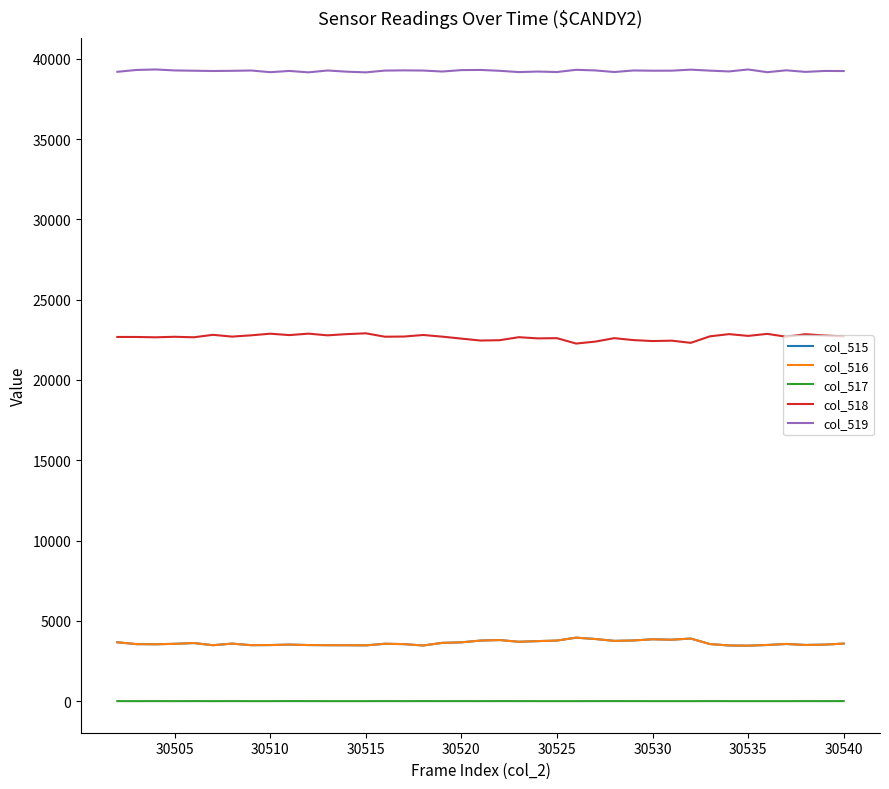

Which series has the largest total across all categories?

col_519